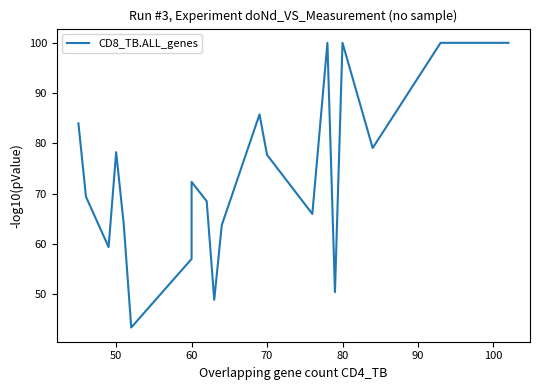

Does the chart display data point markers on the line(s)?

No